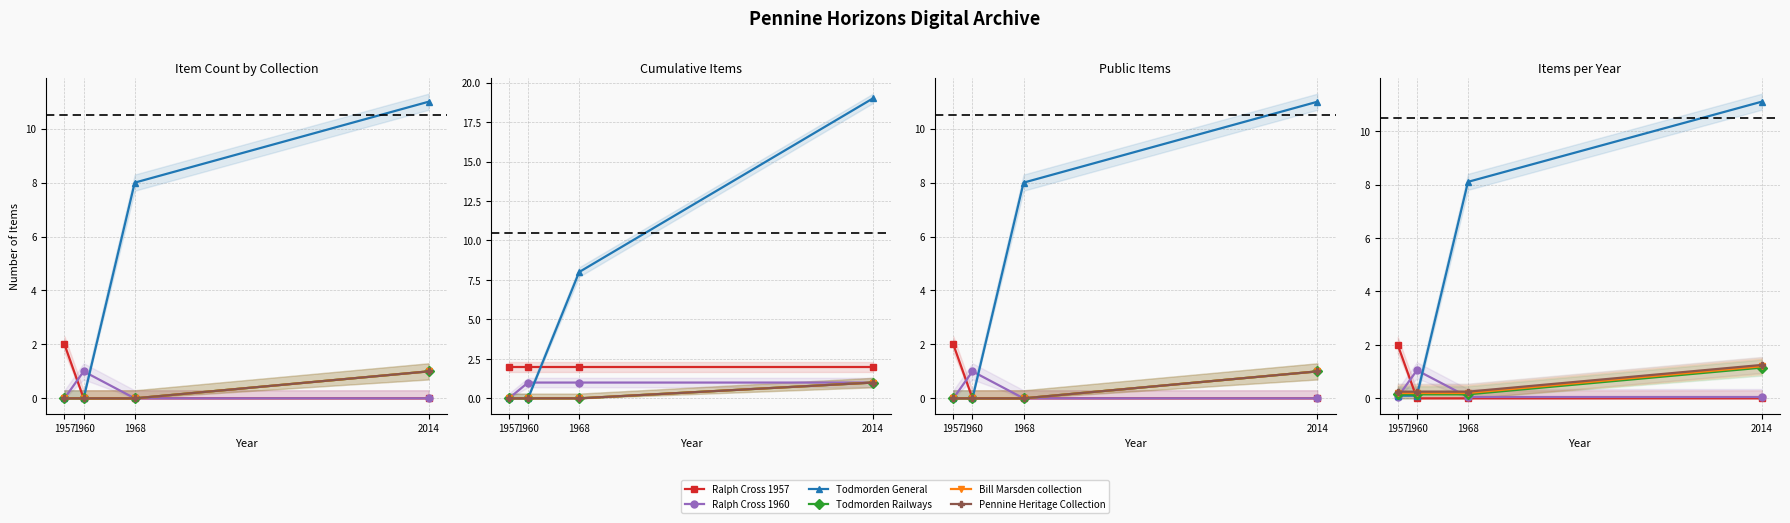

Reading right to left, what are all the values shown in this chart?

Ralph Cross 1957: 0.0	0.0	0.0	2.0
Ralph Cross 1960: 0.1	0.1	1.1	0.1
Todmorden General: 11.1	8.1	0.1	0.1
Todmorden Railways: 1.1	0.2	0.2	0.2
Bill Marsden collection: 1.2	0.2	0.2	0.2
Pennine Heritage Collection: 1.2	0.2	0.2	0.2